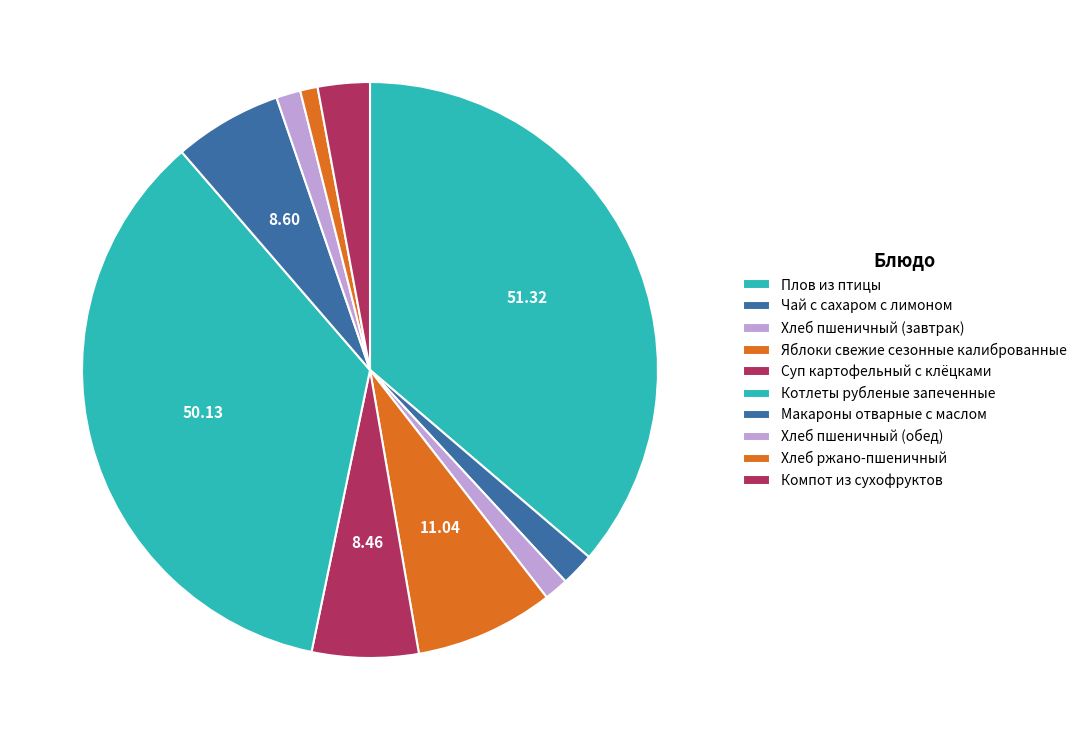

What percentage is the Хлеб пшеничный (завтрак) slice, to the nearest percent?

1%